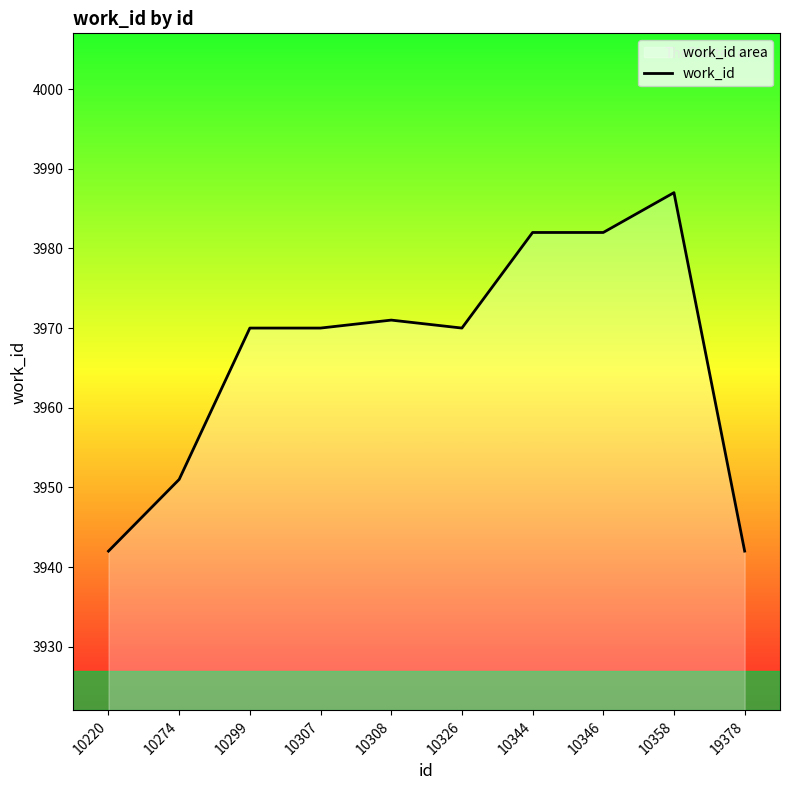

Count the number of values greater than 3970.

4